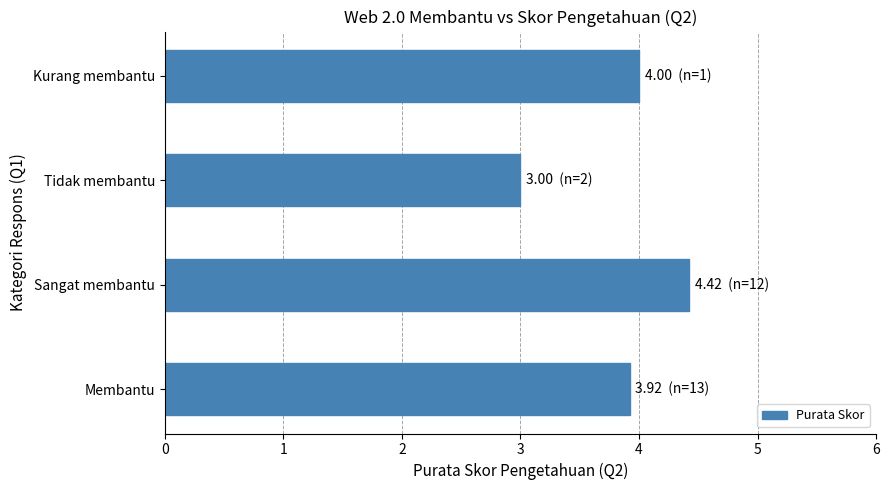

Are the bars grouped side by side (vs. stacked)?

No